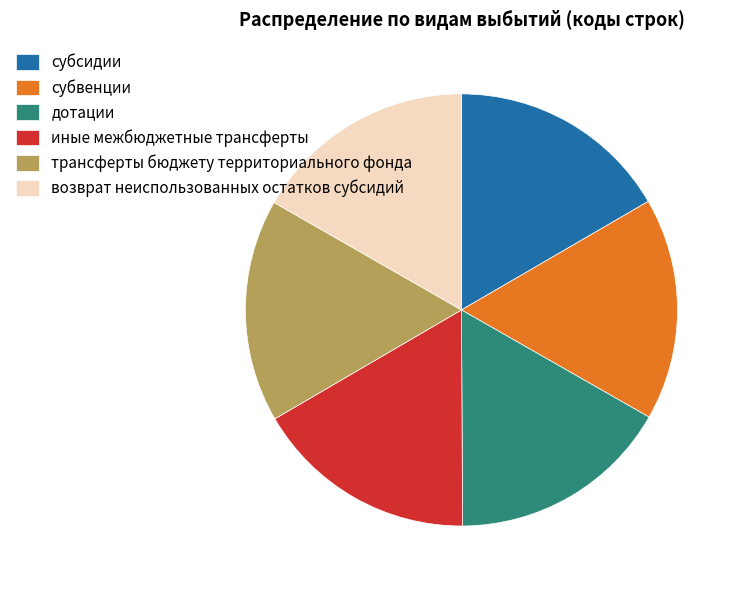

Is the sum of возврат неиспользованных остатков субсидий and дотации greater than half?

No